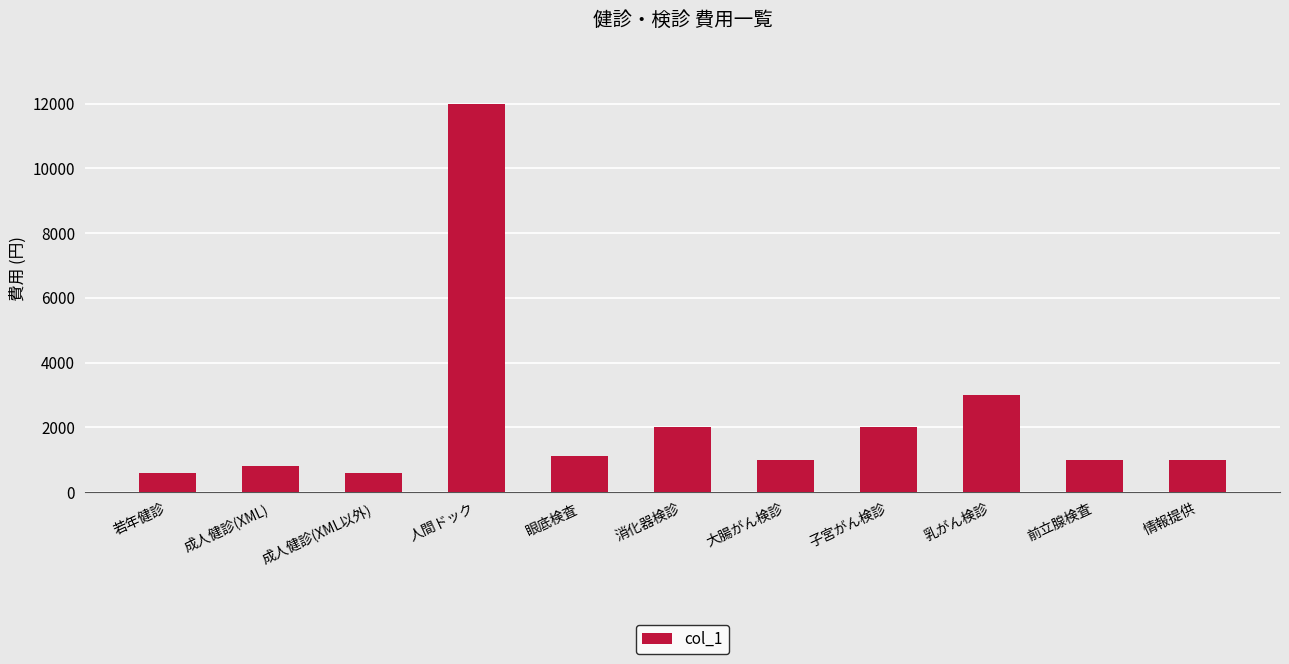

What is the maximum value shown in the chart?

12000